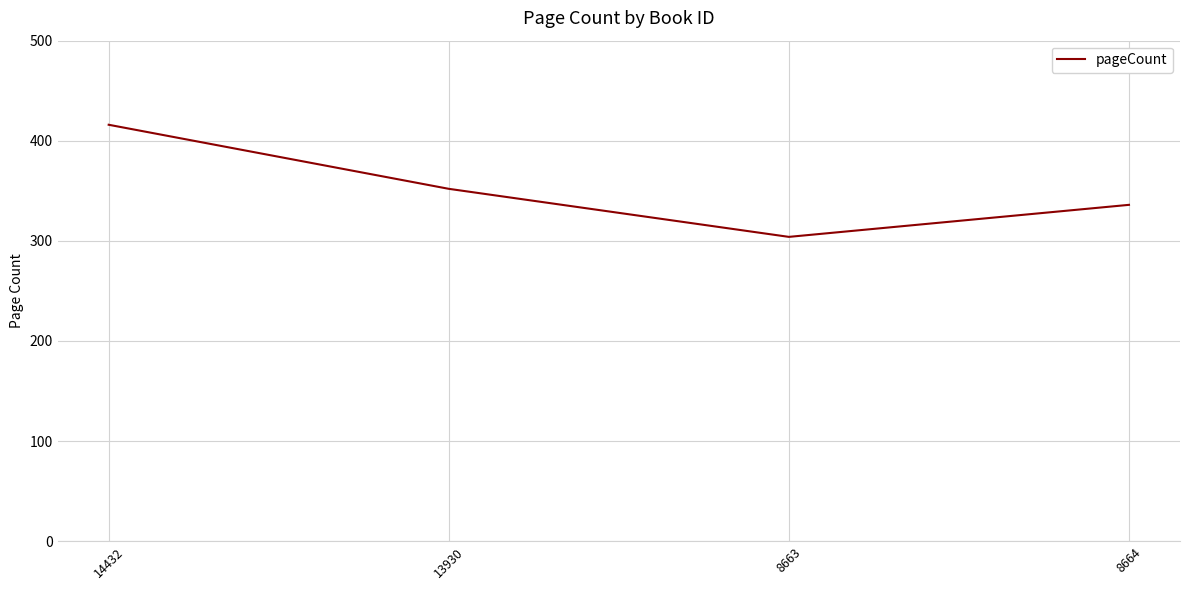

List the labels in order of value, smallest first.

8663, 8664, 13930, 14432